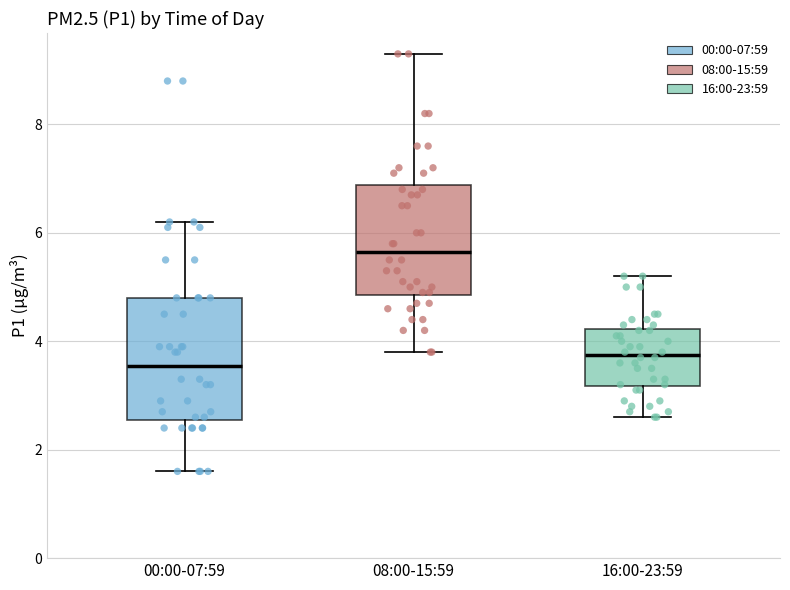

Reading left to right, transcribe this box plot: for each box, give where its median line is, the range the box spans, and where its two whiskers end, as read against the y-axis. The values are not printed on the chart, so give them approximately, as read against the axis.

00:00-07:59: median 3.6, box 2.6 to 4.8, whiskers 1.6 to 6.2
08:00-15:59: median 5.6, box 4.8 to 6.8, whiskers 3.8 to 9.4
16:00-23:59: median 3.8, box 3.2 to 4.2, whiskers 2.6 to 5.2